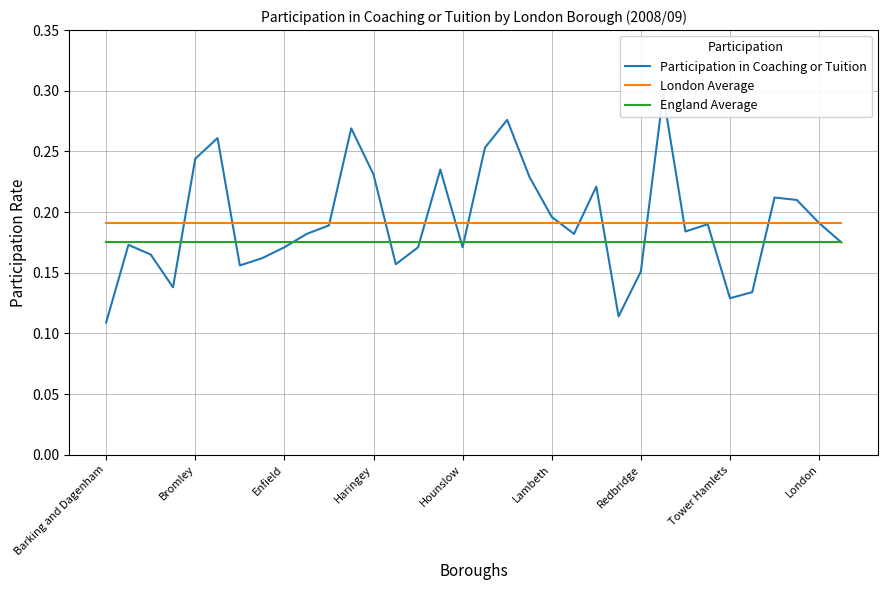

How many intersections are there between England Average and Participation in Coaching or Tuition?

11